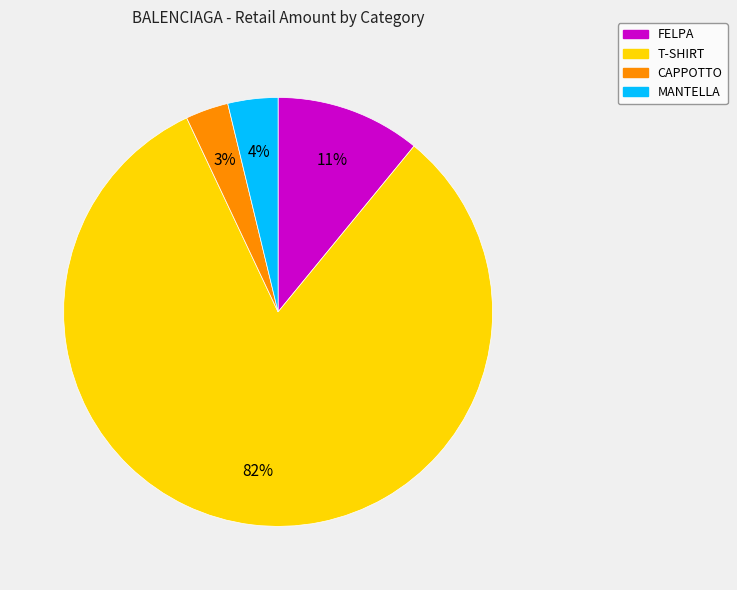

To the nearest percent, what is the difference between the largest and smallest slice percentages?

79%